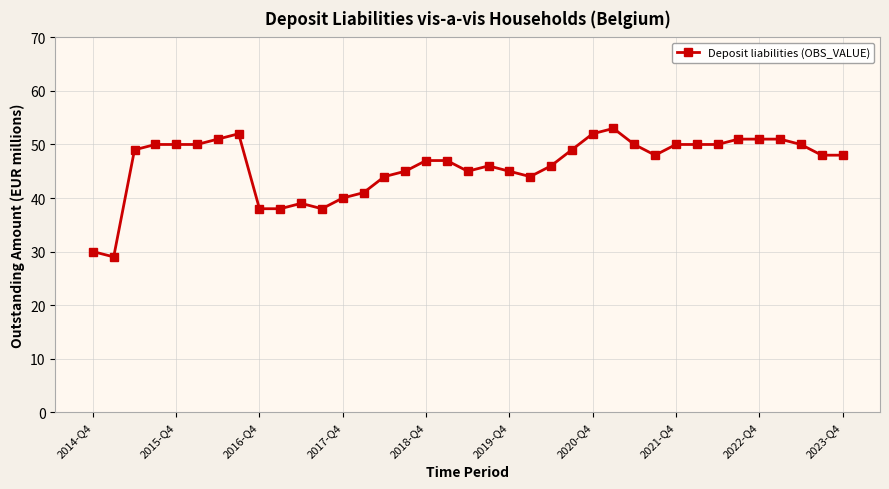

What is the value of the 22nd point from the left?

44